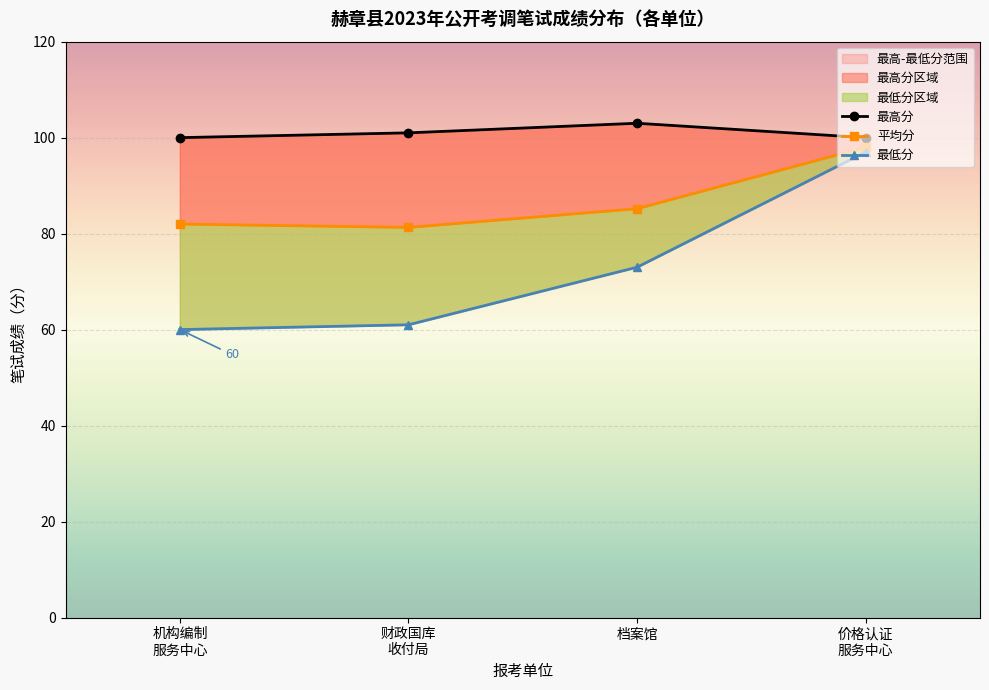

At how many categories does at least one series exceed 83?

4